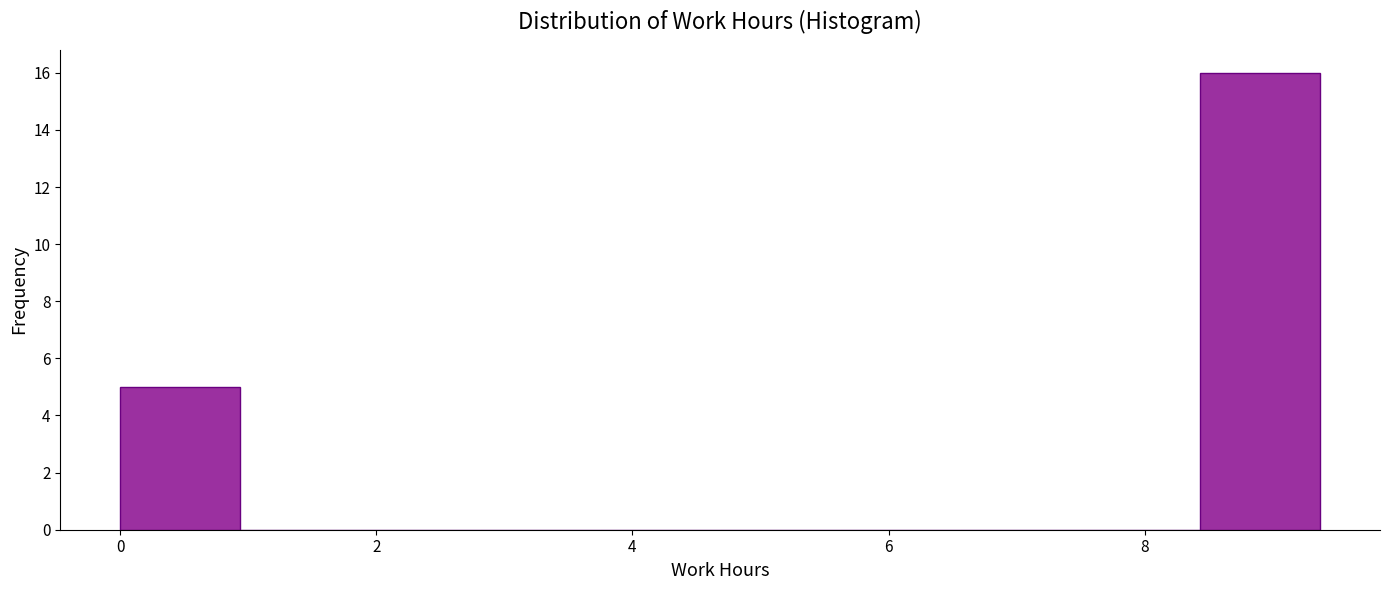

Reading left to right, list every bar in this chart as the range it spans on the x-axis followed by its height. Neither the bar edges nor the heights are printed on the chart, so give them approximately, as read against the axes.

0.0 to 1.0: 5
1.0 to 1.8: 0
1.8 to 2.8: 0
2.8 to 3.8: 0
3.8 to 4.6: 0
4.6 to 5.6: 0
5.6 to 6.6: 0
6.6 to 7.4: 0
7.4 to 8.4: 0
8.4 to 9.4: 16